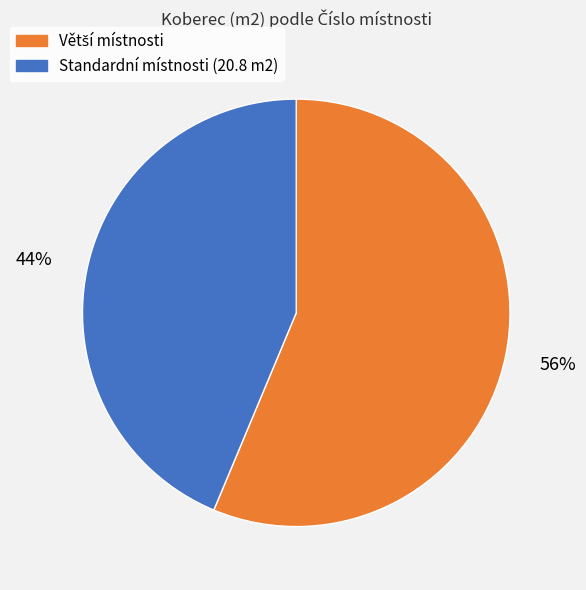

Is it true that Standardní místnosti (20.8 m2) is 44% of the pie?

True